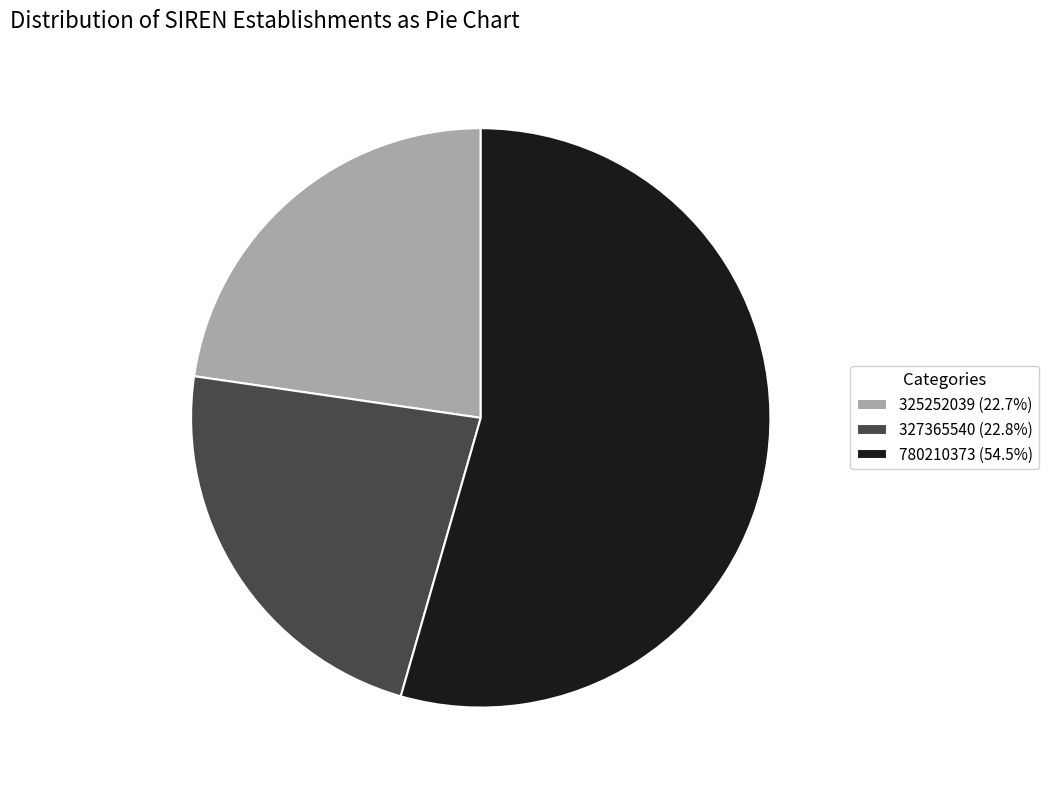

The 327365540 slice represents 23% of the pie. True or false?

True